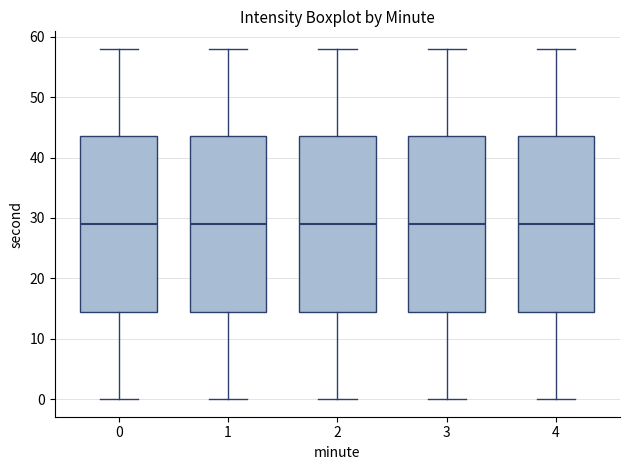

Reading left to right, transcribe this box plot: for each box, give where its median line is, the range the box spans, and where its two whiskers end, as read against the y-axis. The values are not printed on the chart, so give them approximately, as read against the axis.

0: median 29, box 15 to 44, whiskers 0 to 58
1: median 29, box 15 to 44, whiskers 0 to 58
2: median 29, box 15 to 44, whiskers 0 to 58
3: median 29, box 15 to 44, whiskers 0 to 58
4: median 29, box 15 to 44, whiskers 0 to 58